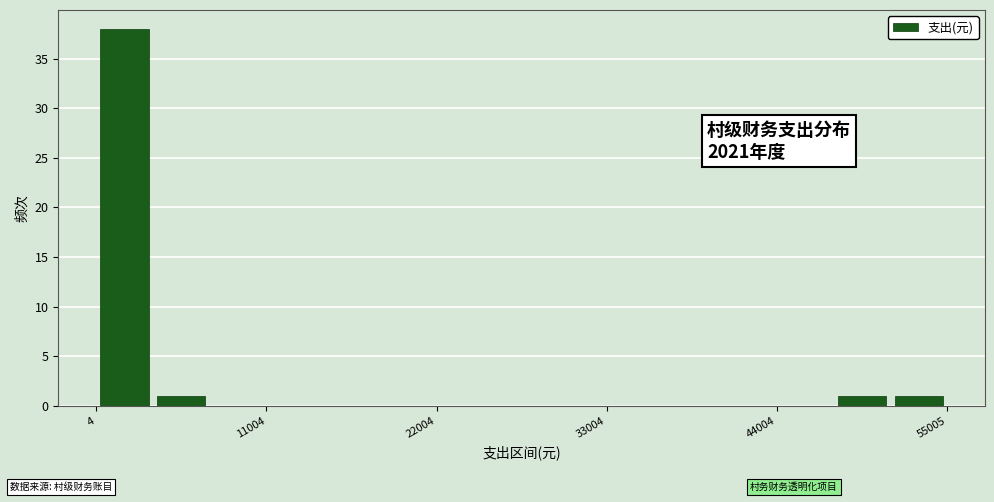

Around what value on the x-axis is the tallest bar? Give the approximate position of its centre, as read against the axis.

2000